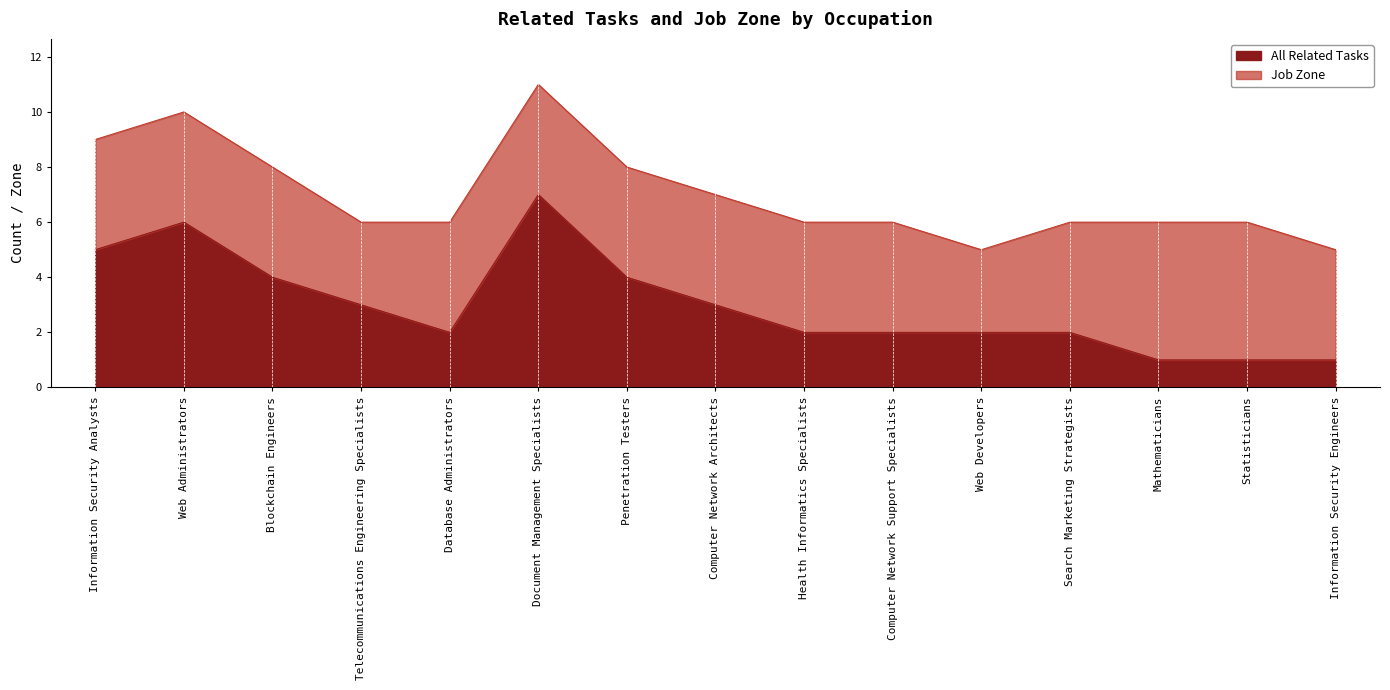

Which label corresponds to the largest value in the chart?

Document Management Specialists